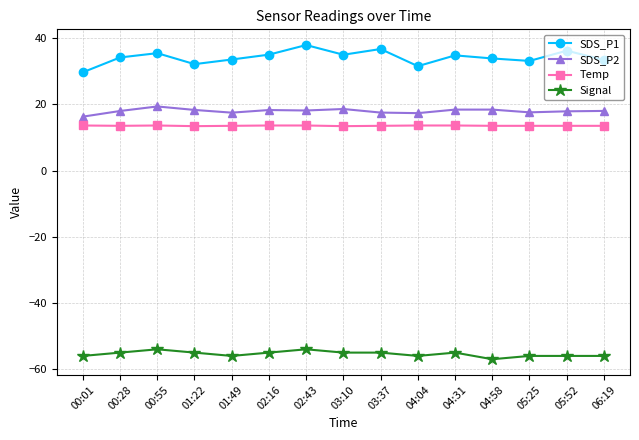

How many Temp values are between 13 and 14?

15